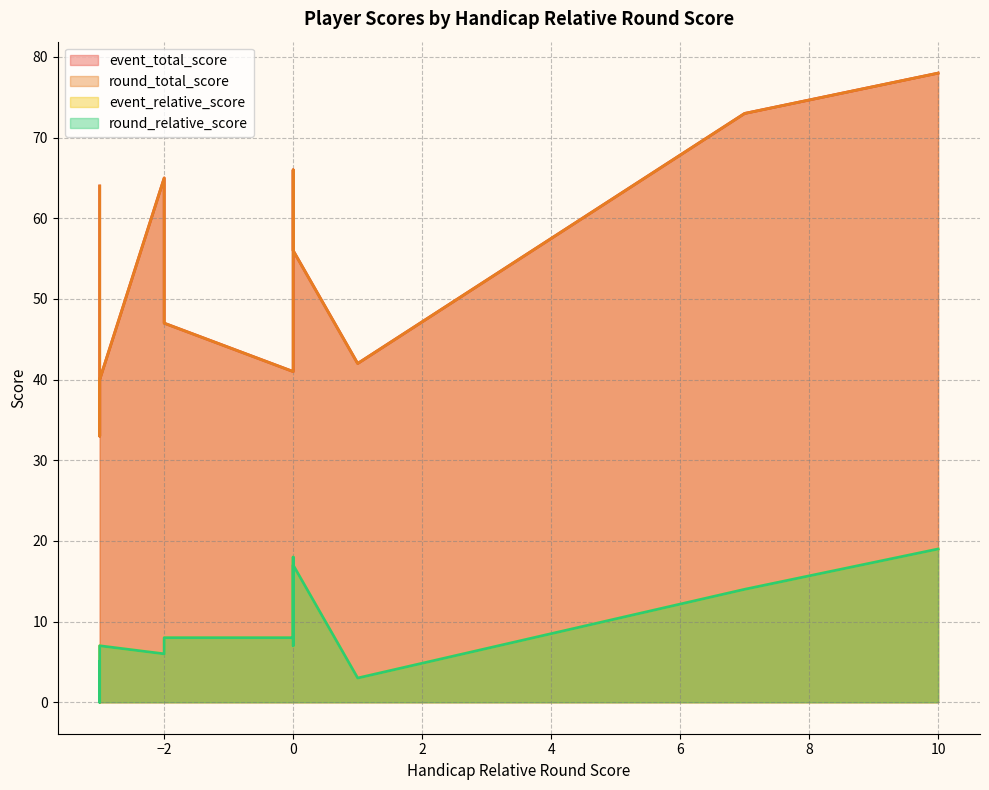

At which label does round_total_score first exceed 57?

-3